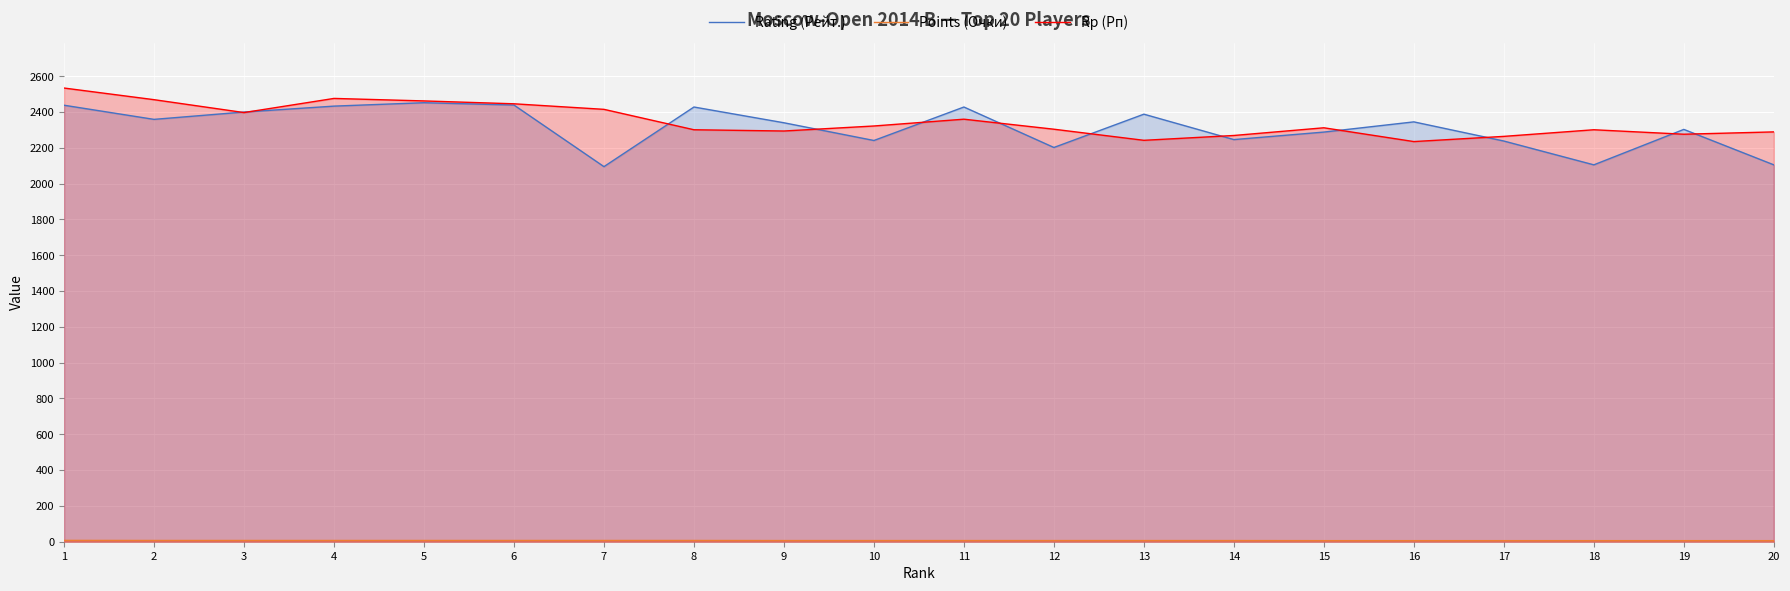

What is the value of the Points (Очки) point at the 11th from the left?

6.5